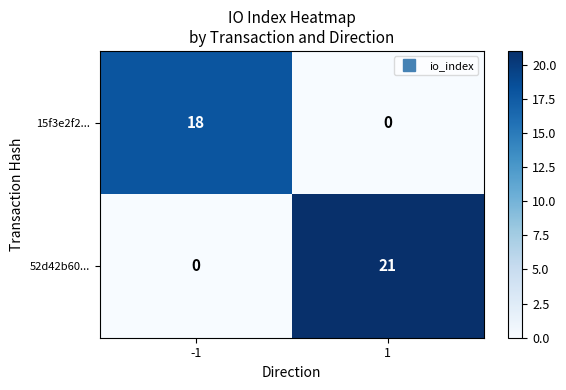

How many distinct data groups are displayed?

2